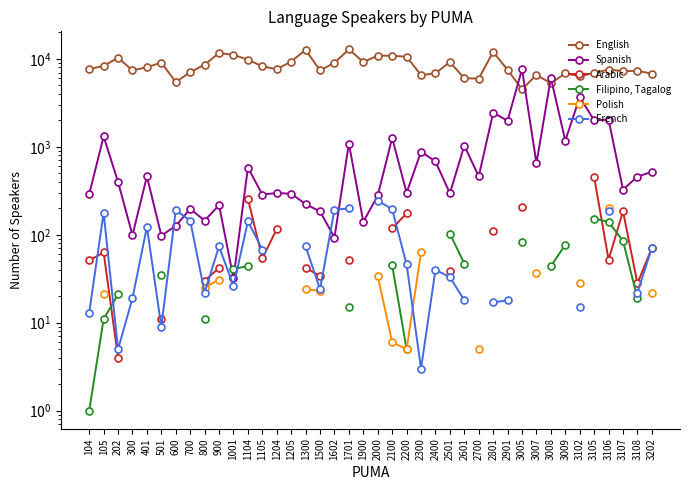

True or false: French has a value of 120.8 at 1300.

False